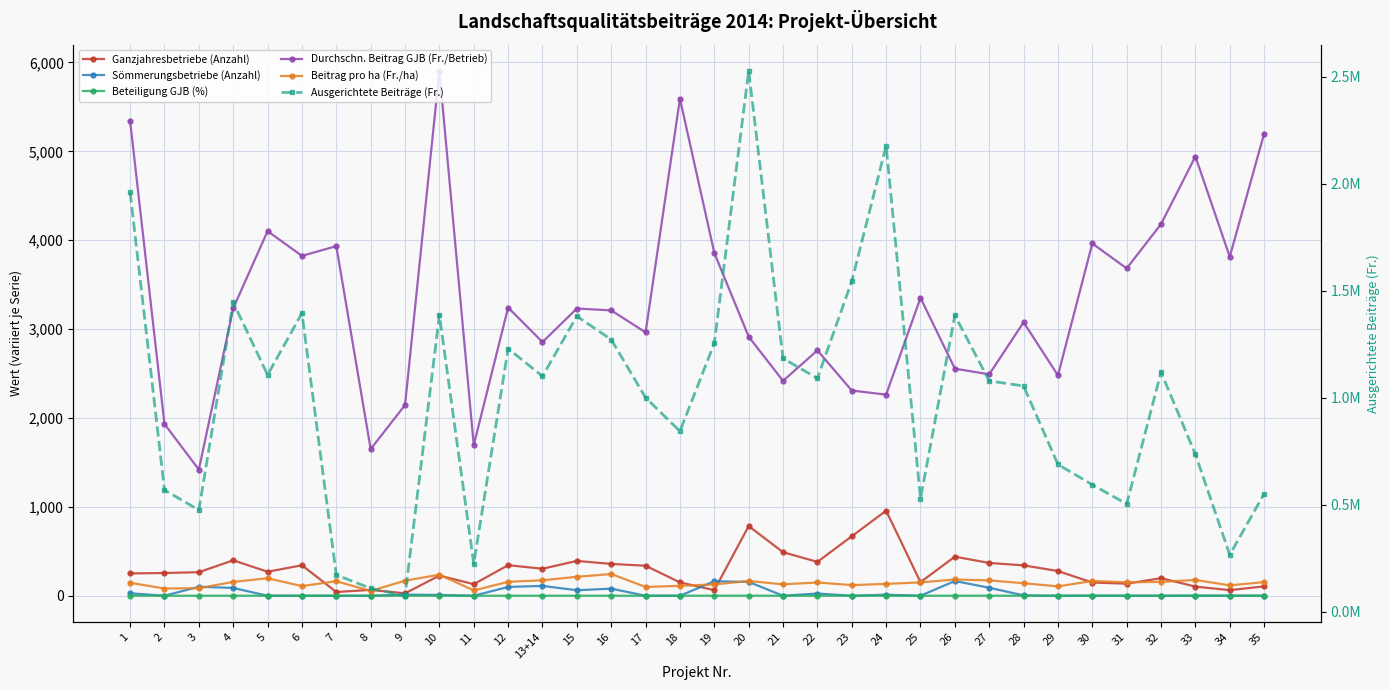

Which series has the widest spread of values?

Ausgerichtete Beiträge (Fr.)